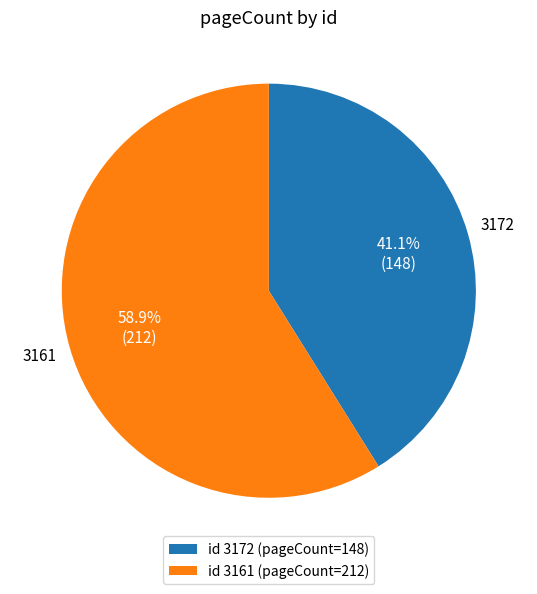

Is there a majority slice in this chart?

Yes